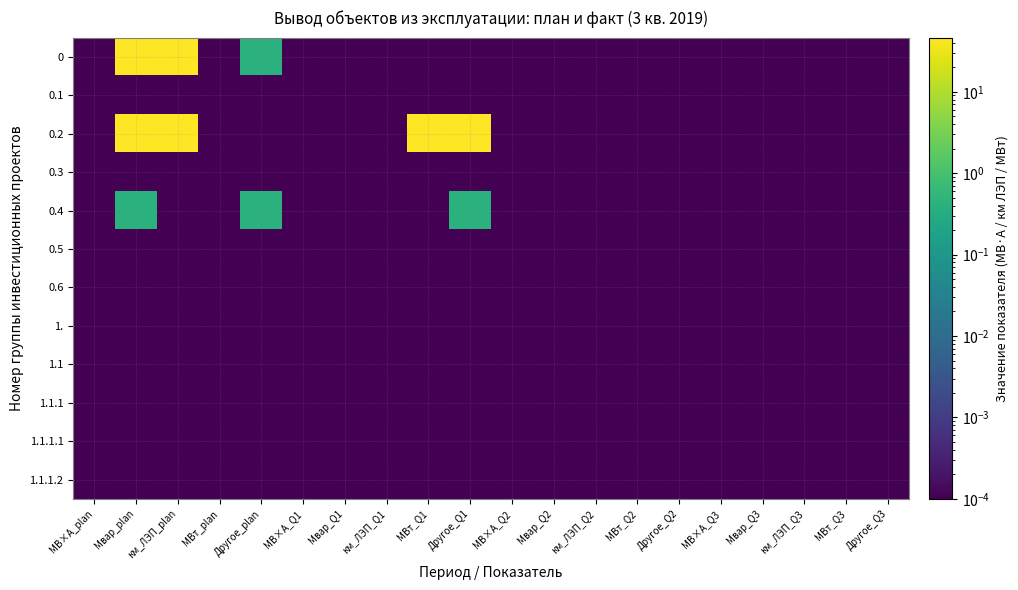

At which category does the chart reach its minimum across all series?

МВ×А_plan